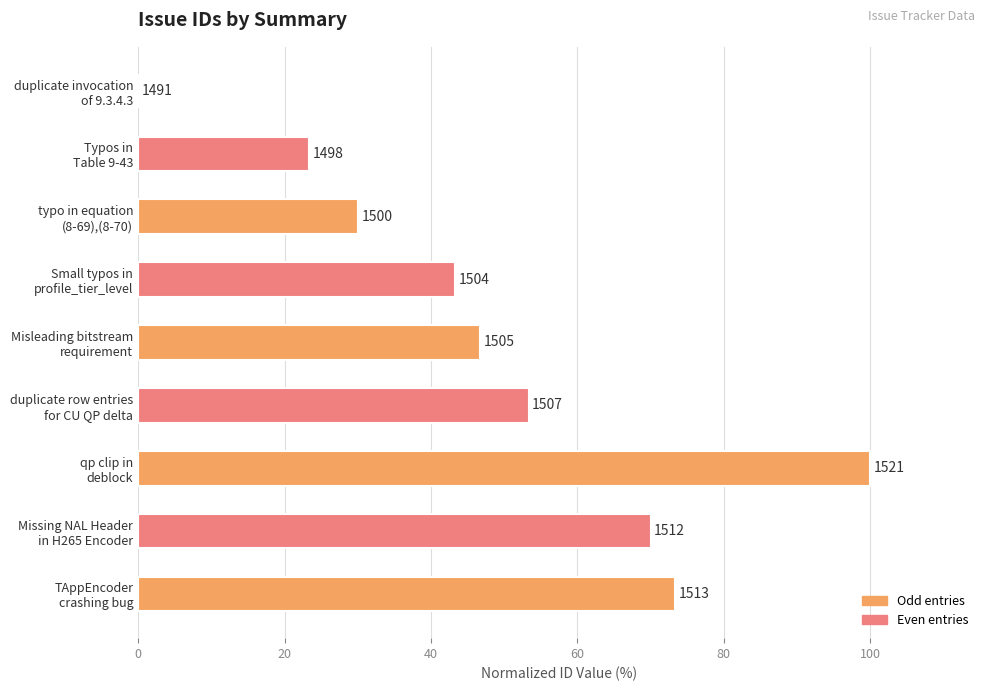

Are the bars horizontal?

Yes